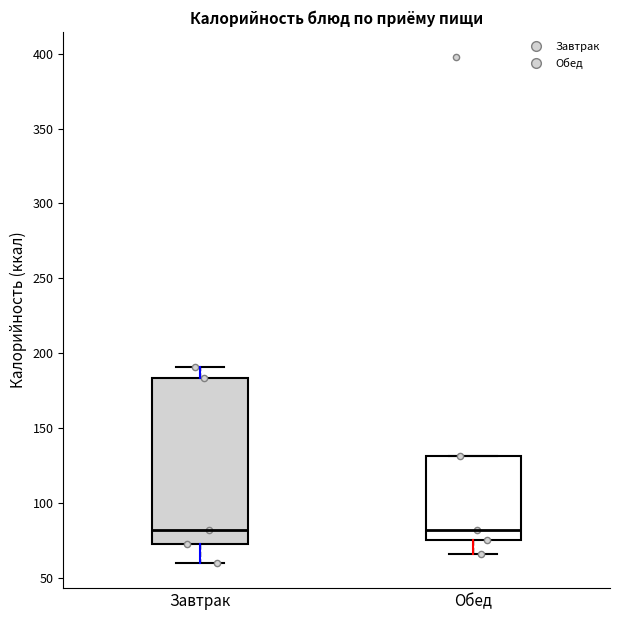

Reading left to right, read every box against the y-axis: the position of its median line, the range the box covers, and the ends of its whiskers. The values are not printed on the chart, so give them approximately, as read against the axis.

Завтрак: median 80, box 70 to 185, whiskers 60 to 190
Обед: median 80, box 75 to 130, whiskers 65 to 130